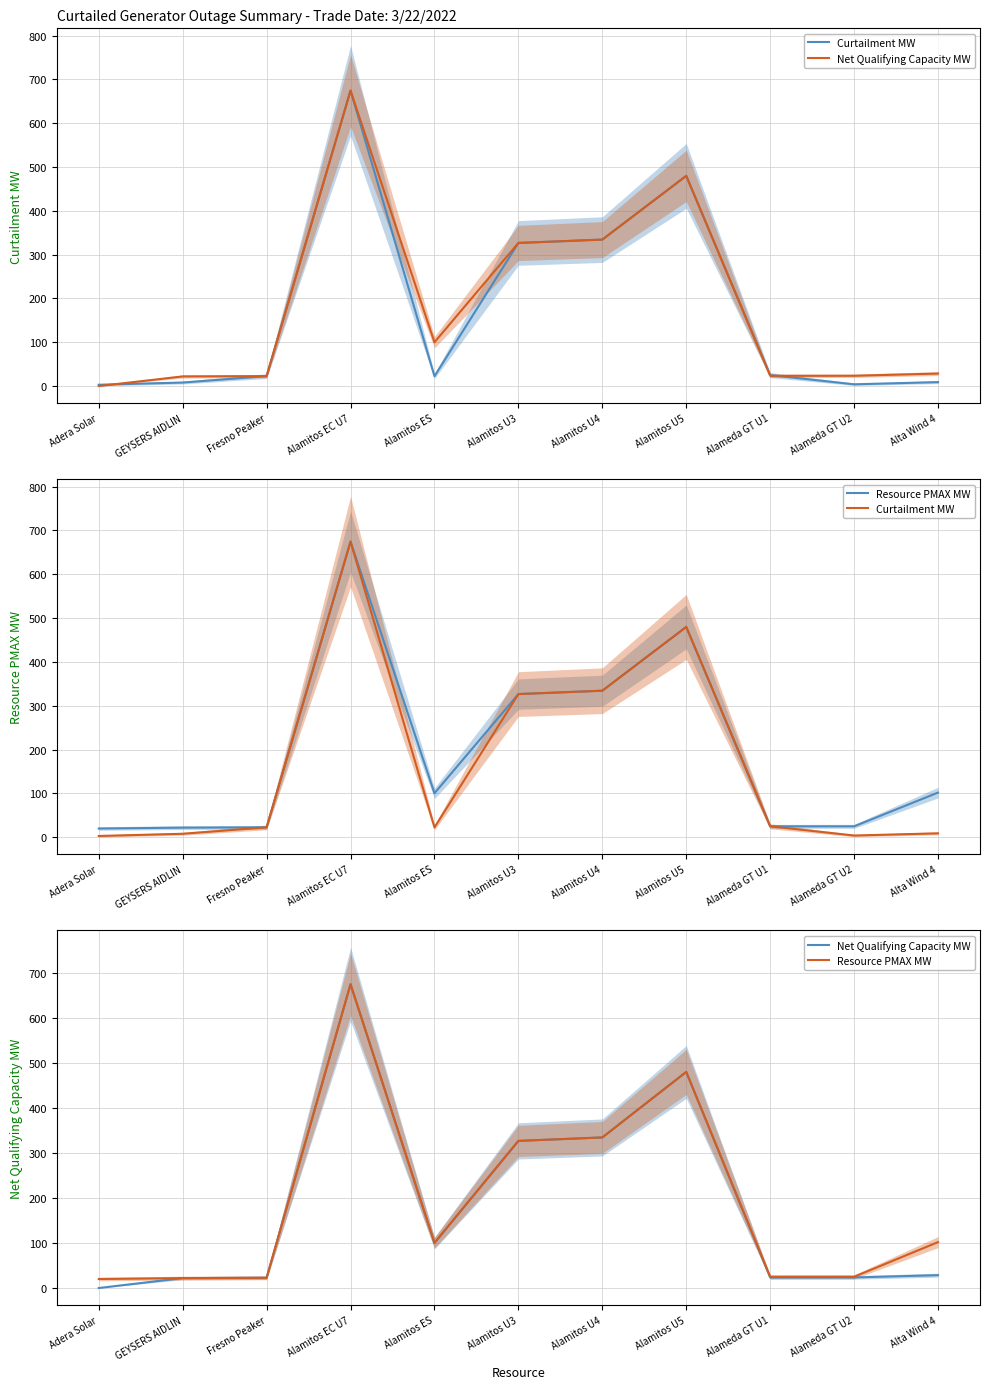

The value of Net Qualifying Capacity MW at Alameda GT U1 is 23.4. True or false?

True